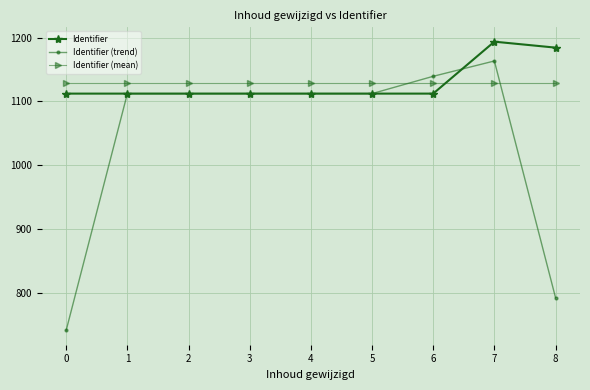

Rank the series by their maximum value, from highest to lowest.

Identifier, Identifier (trend), Identifier (mean)